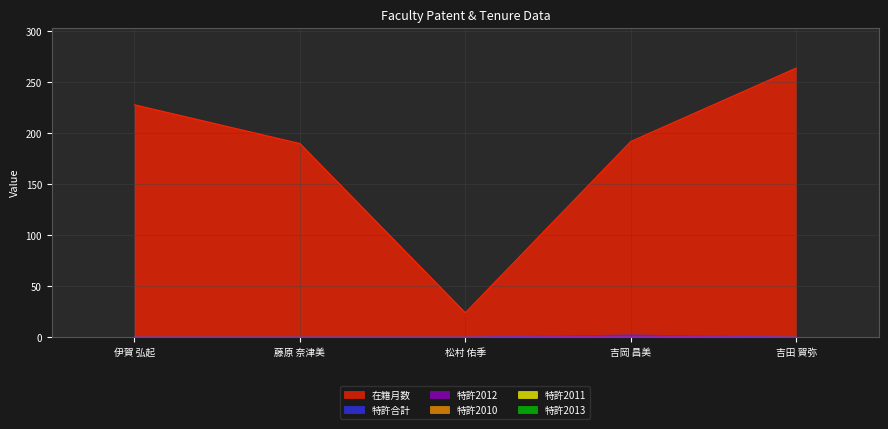

Does the chart display data point markers on the line(s)?

No